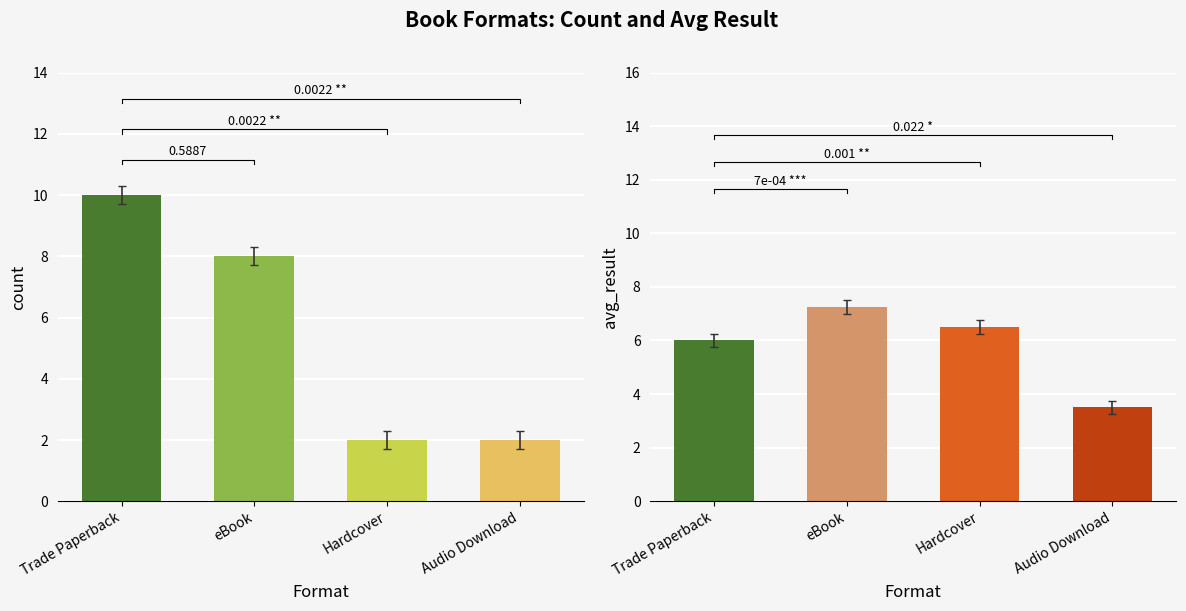

How many data points does each series have?

4